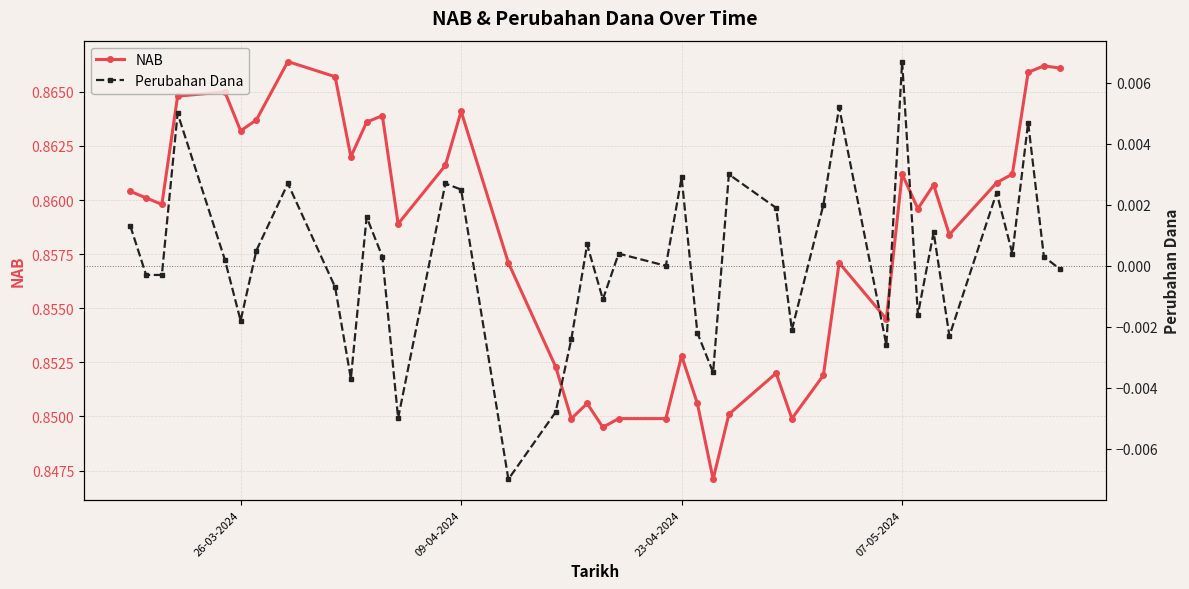

At which category does Perubahan Dana reach its first local valley?

26-03-2024